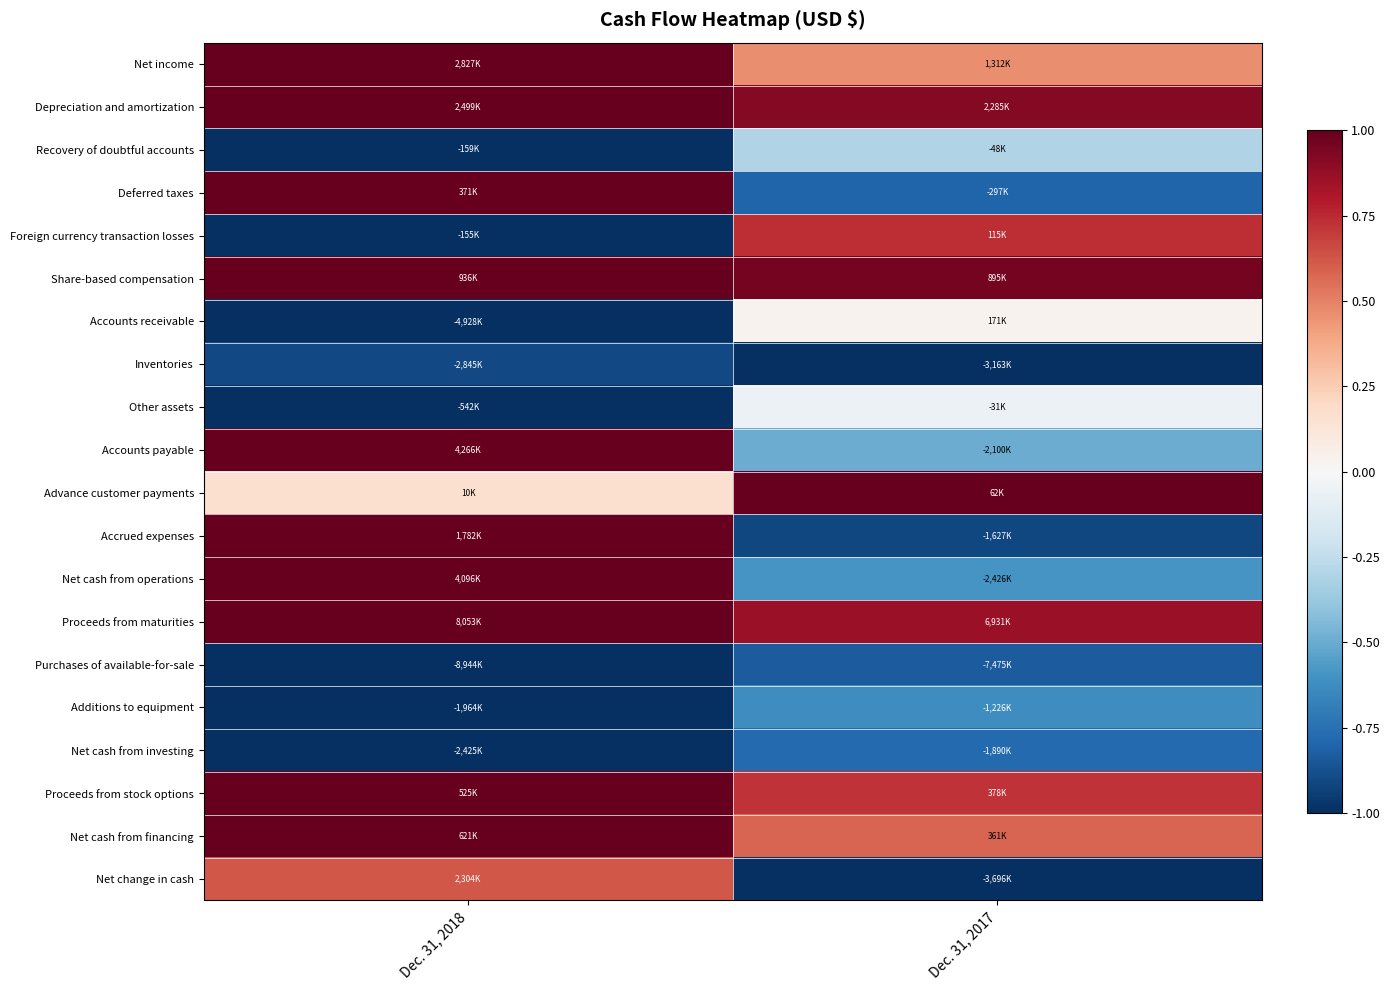

At which category is the sum across all series the highest?

Dec. 31, 2018